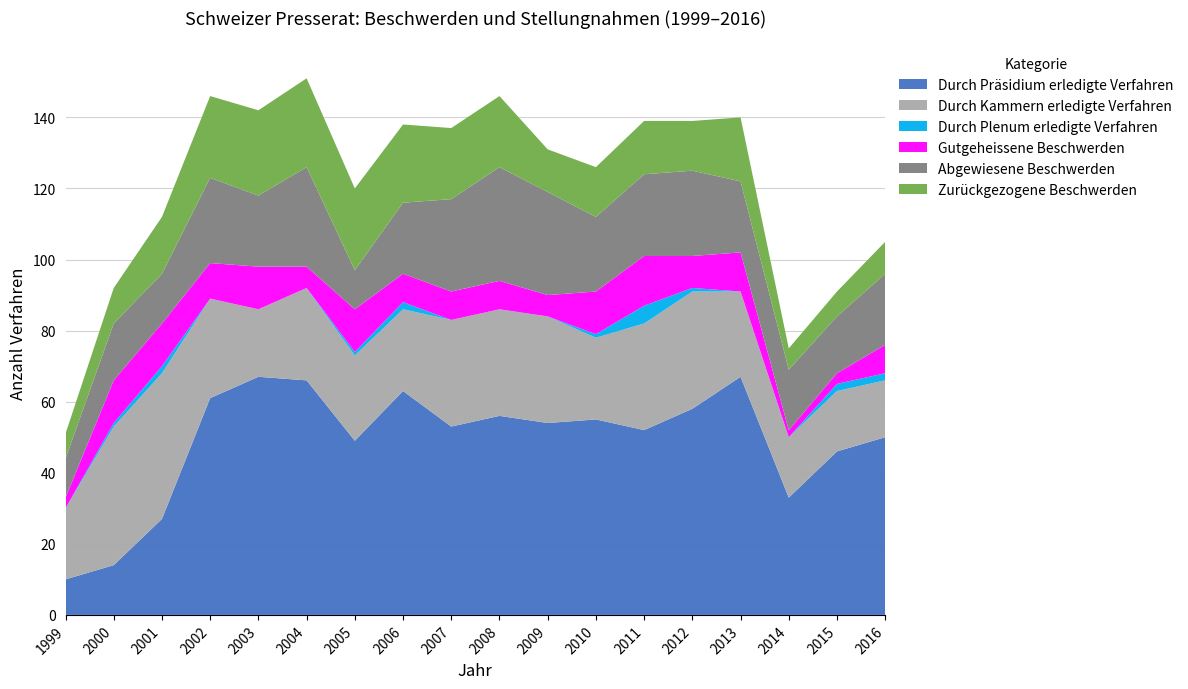

Reading right to left, extract all data points from this chart.

Durch Präsidium erledigte Verfahren: 2016=50	2015=46	2014=33	2013=67	2012=58	2011=52	2010=55	2009=54	2008=56	2007=53	2006=63	2005=49	2004=66	2003=67	2002=61	2001=27	2000=14	1999=10
Durch Kammern erledigte Verfahren: 2016=16	2015=17	2014=17	2013=24	2012=33	2011=30	2010=23	2009=30	2008=30	2007=30	2006=23	2005=24	2004=26	2003=19	2002=28	2001=41	2000=39	1999=20
Durch Plenum erledigte Verfahren: 2016=2	2015=2	2014=0	2013=0	2012=1	2011=5	2010=1	2009=0	2008=0	2007=0	2006=2	2005=1	2004=0	2003=0	2002=0	2001=2	2000=1	1999=0
Gutgeheissene Beschwerden: 2016=8	2015=3	2014=2	2013=11	2012=9	2011=14	2010=12	2009=6	2008=8	2007=8	2006=8	2005=12	2004=6	2003=12	2002=10	2001=12	2000=12	1999=3
Abgewiesene Beschwerden: 2016=20	2015=16	2014=17	2013=20	2012=24	2011=23	2010=21	2009=29	2008=32	2007=26	2006=20	2005=11	2004=28	2003=20	2002=24	2001=14	2000=16	1999=11
Zurückgezogene Beschwerden: 2016=9	2015=7	2014=6	2013=18	2012=14	2011=15	2010=14	2009=12	2008=20	2007=20	2006=22	2005=23	2004=25	2003=24	2002=23	2001=16	2000=10	1999=7